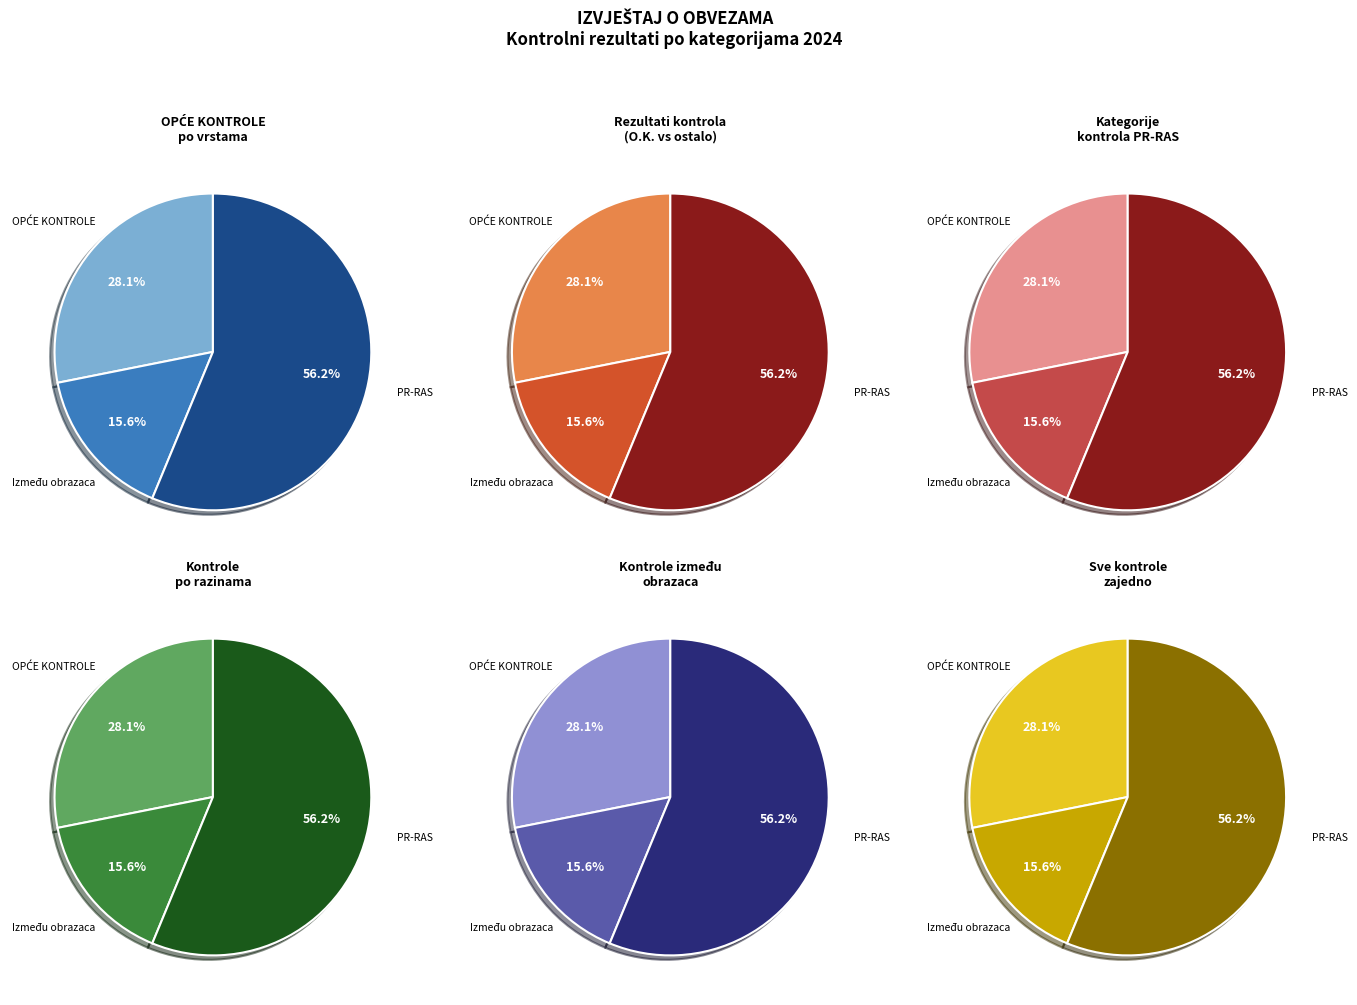

How many segments does this pie chart have?

6